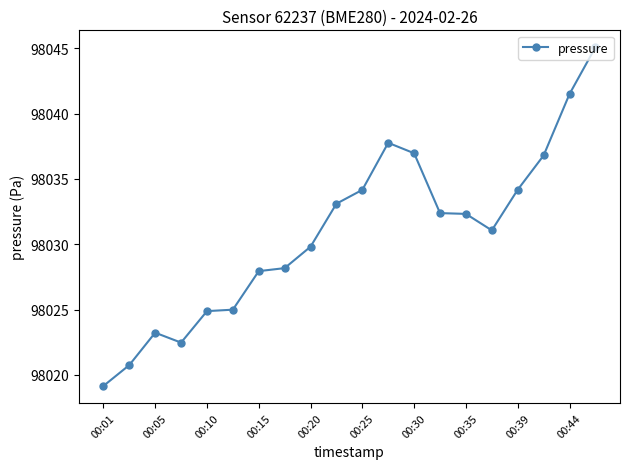

What is the value of the 18th point from the left?

98036.8